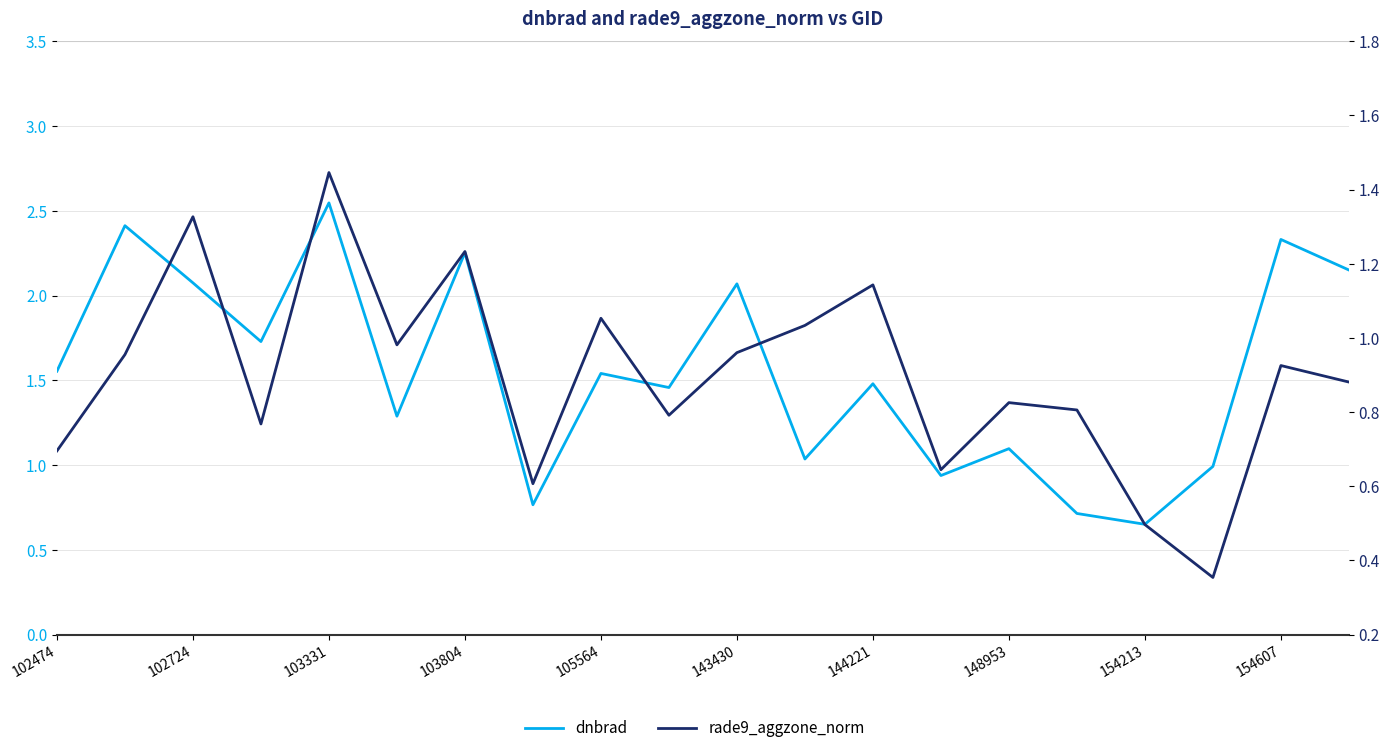

Between 10 and 15, which is larger?

10